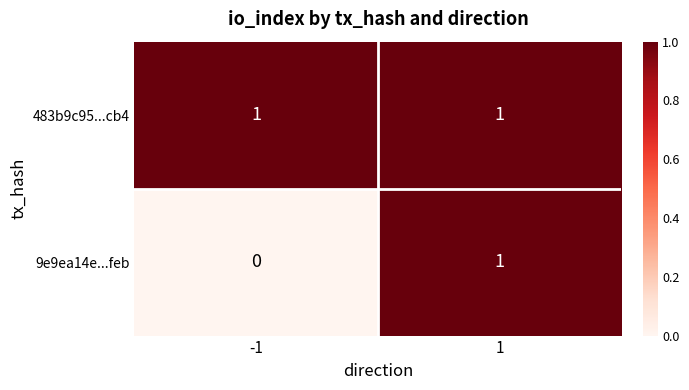

Rank the series at -1 from highest to lowest value.

483b9c95...cb4, 9e9ea14e...feb